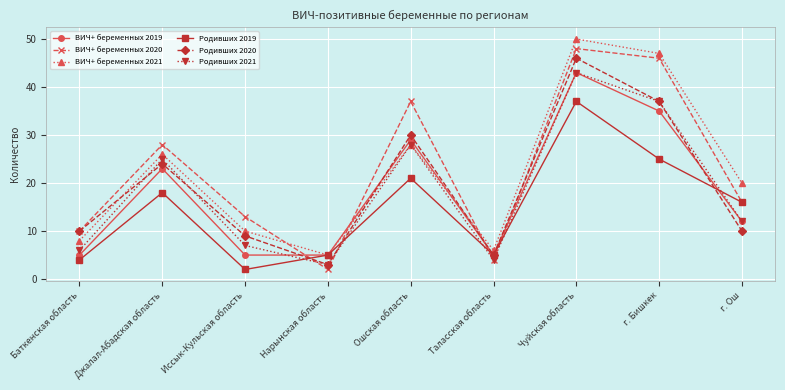

What is the difference between the highest and lowest values at Джалал-Абадская область?

10